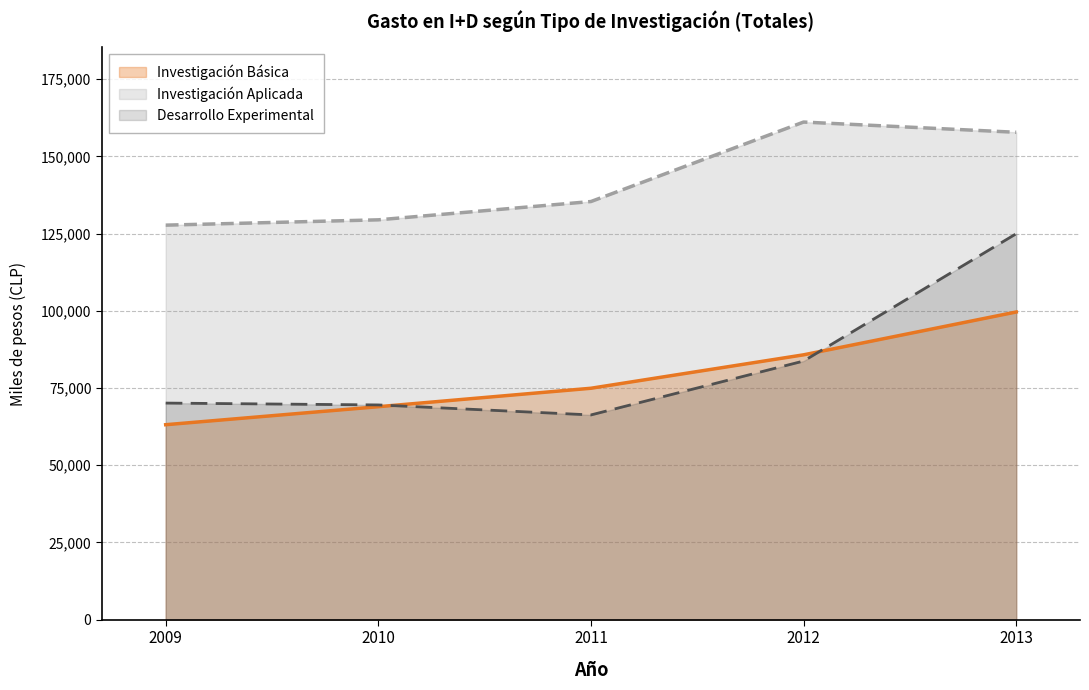

List the labels in order of Desarrollo Experimental value, smallest first.

2011, 2010, 2009, 2012, 2013